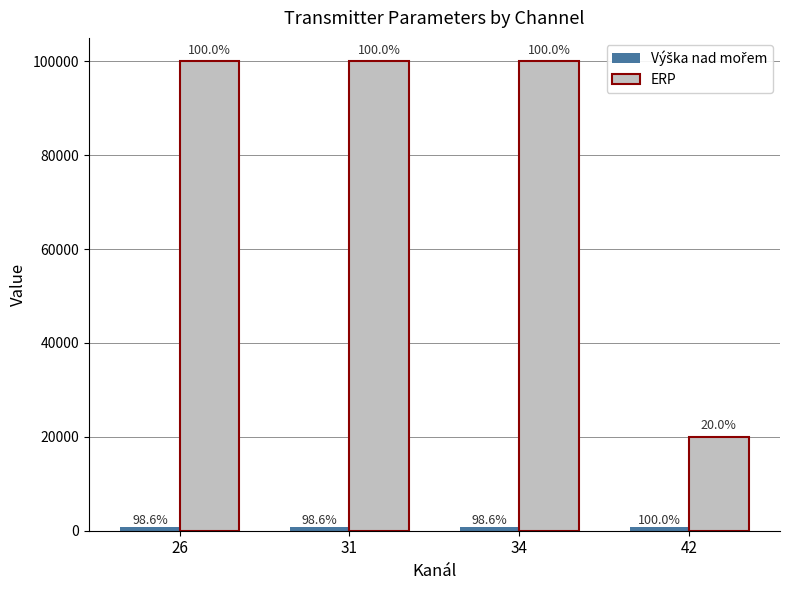

Does the chart contain stacked bars?

No